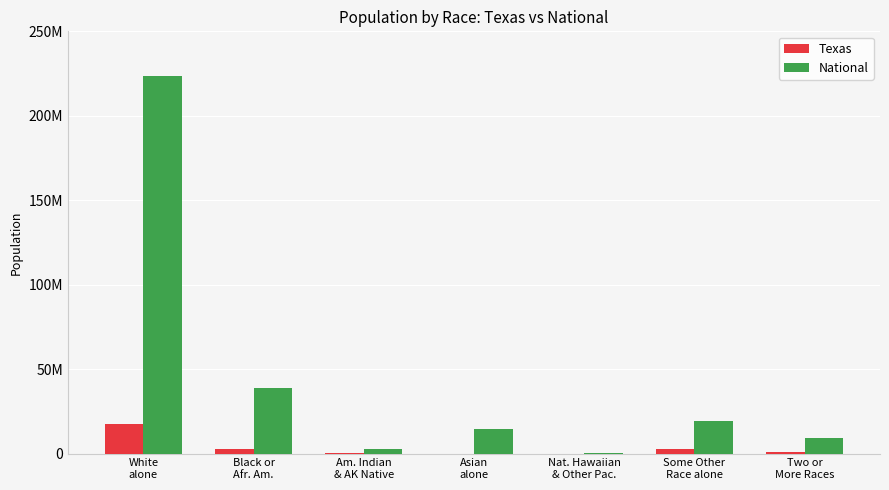

At which label is National closest to 112046639?

Black or
Afr. Am.